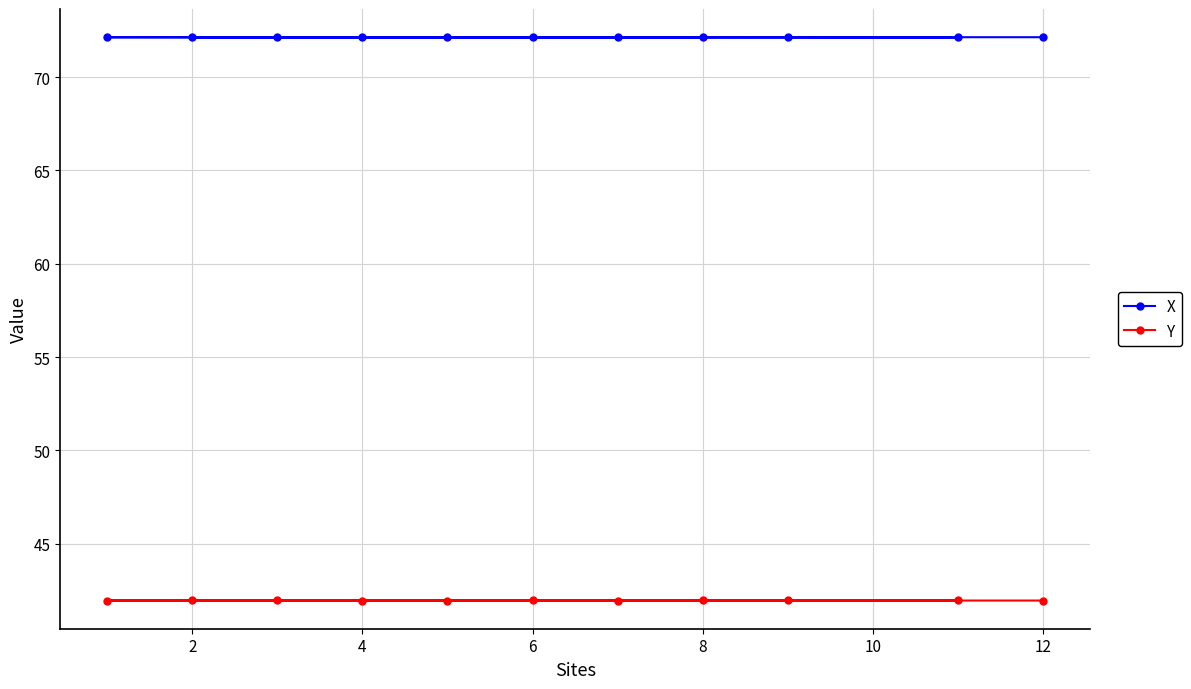

Which series has the largest total across all categories?

X